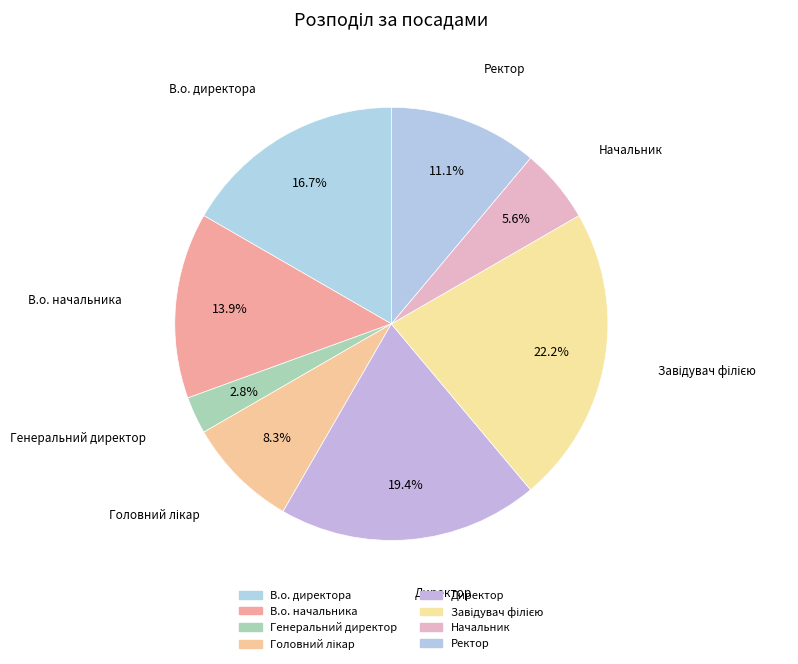

True or false: В.о. директора accounts for 27% of the total.

False